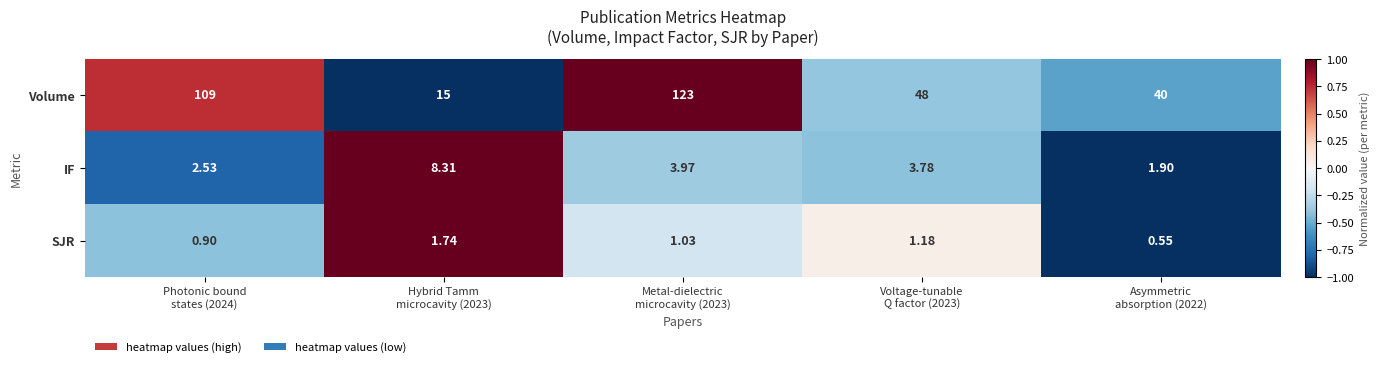

Which series has the widest spread of values?

Volume